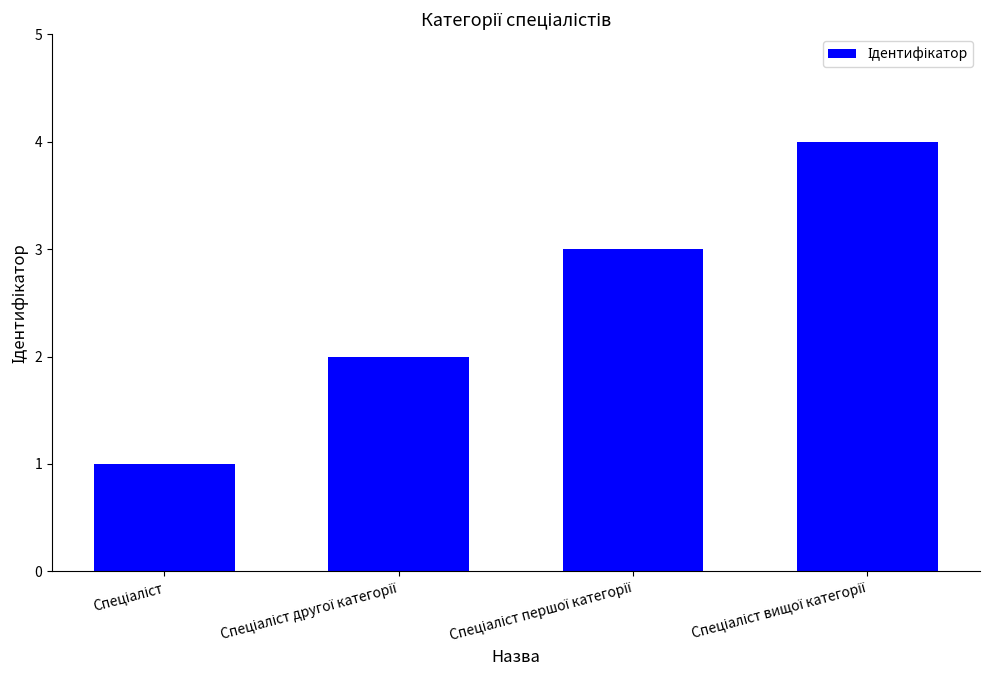

Reading left to right, extract all data points from this chart.

1	2	3	4